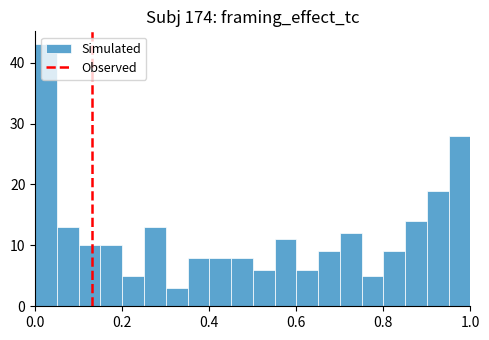

Read against the x-axis, roughly where is the centre of the tallest bar?

0.02